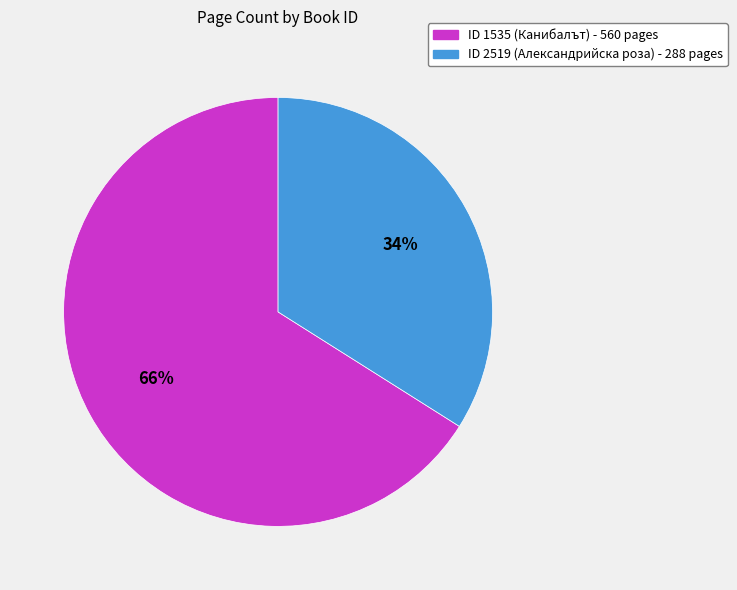

To the nearest percent, what is the difference between the largest and smallest slice percentages?

32%